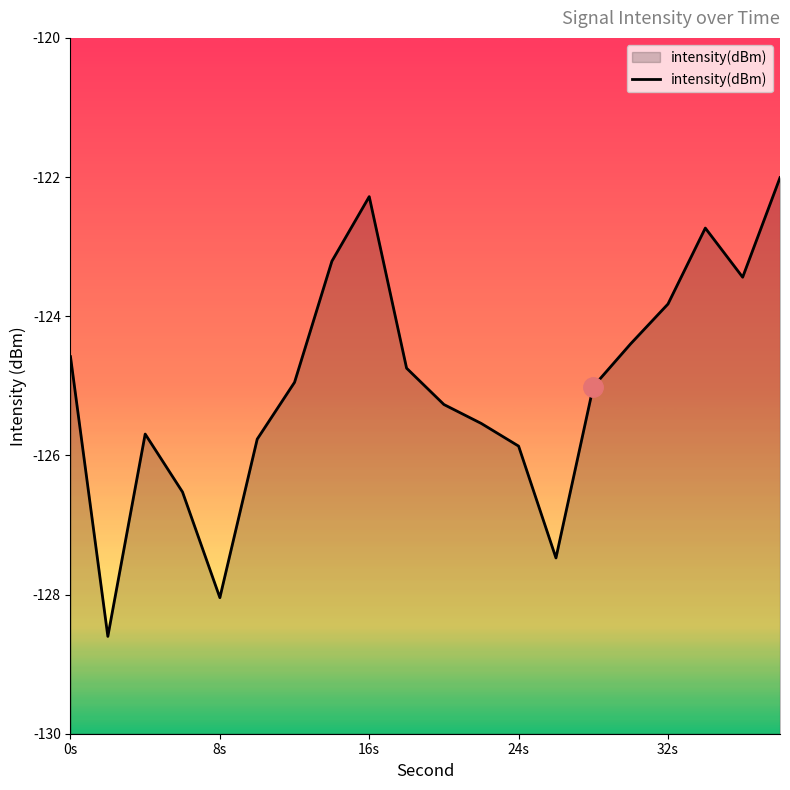

What is the smallest value displayed?

-128.6